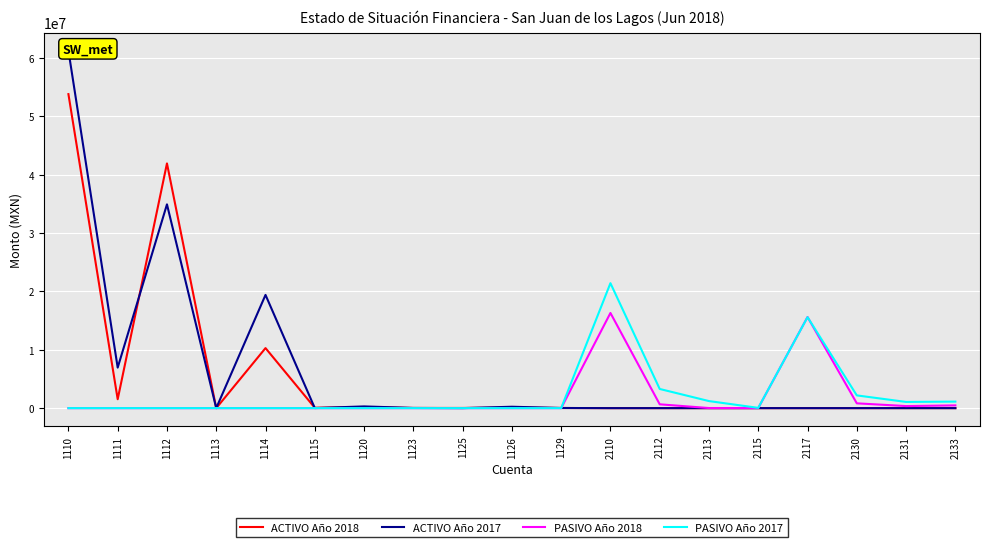

What is the total value across all series at 2110?

37721190.3